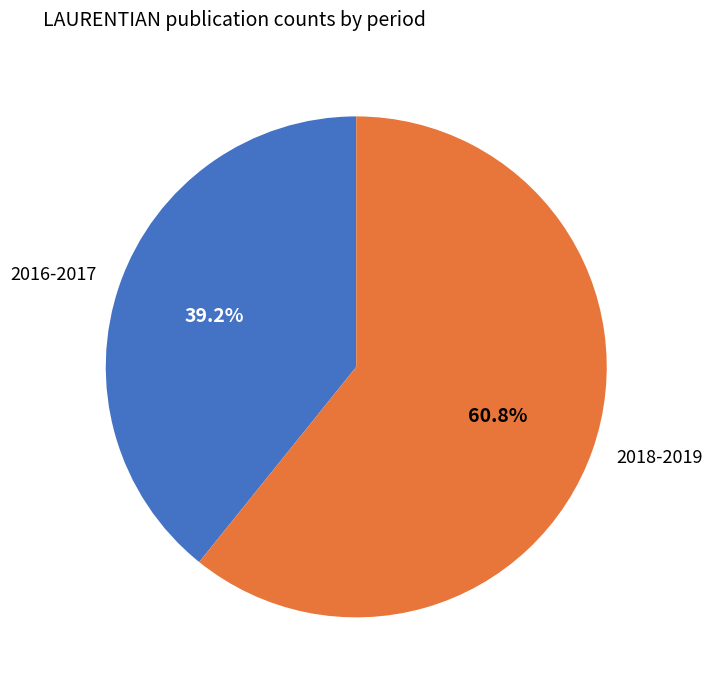

Is 2018-2019 the majority of the pie?

Yes